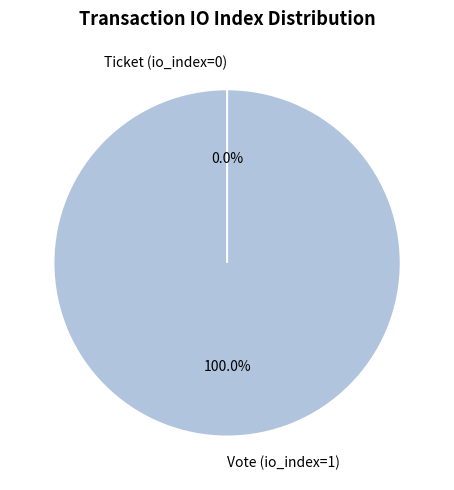

What is the smallest slice in the pie chart?

Ticket (io_index=0)